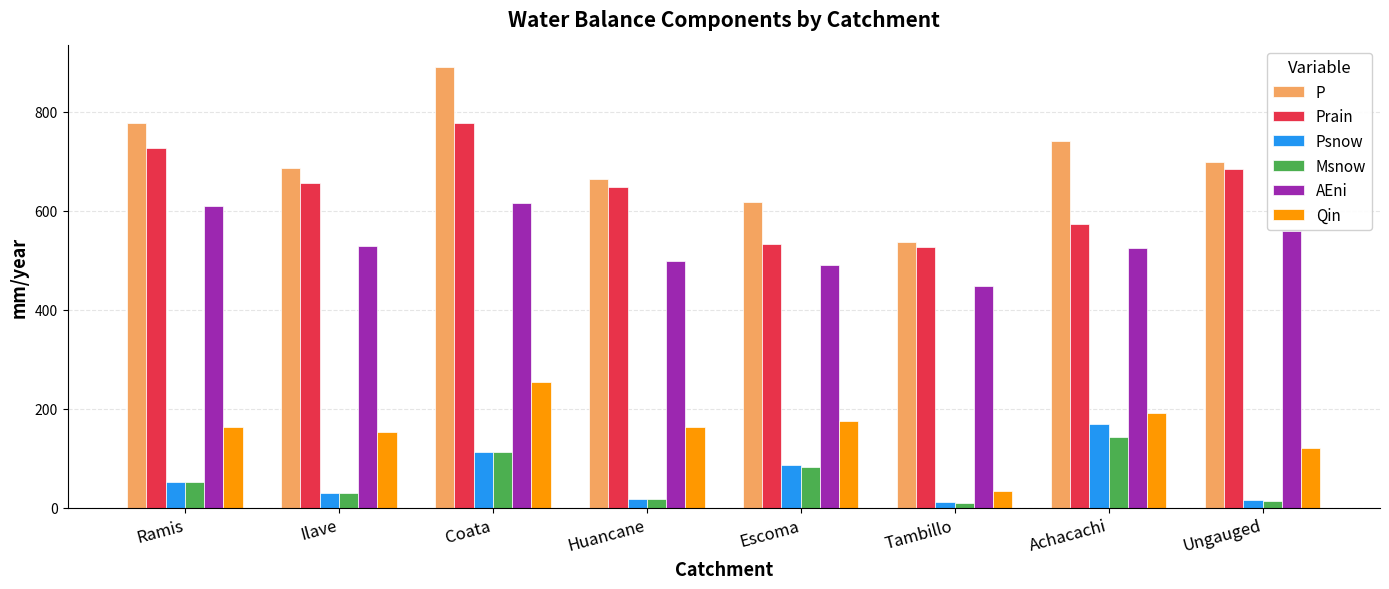

How many values in the P series are below 699?

4